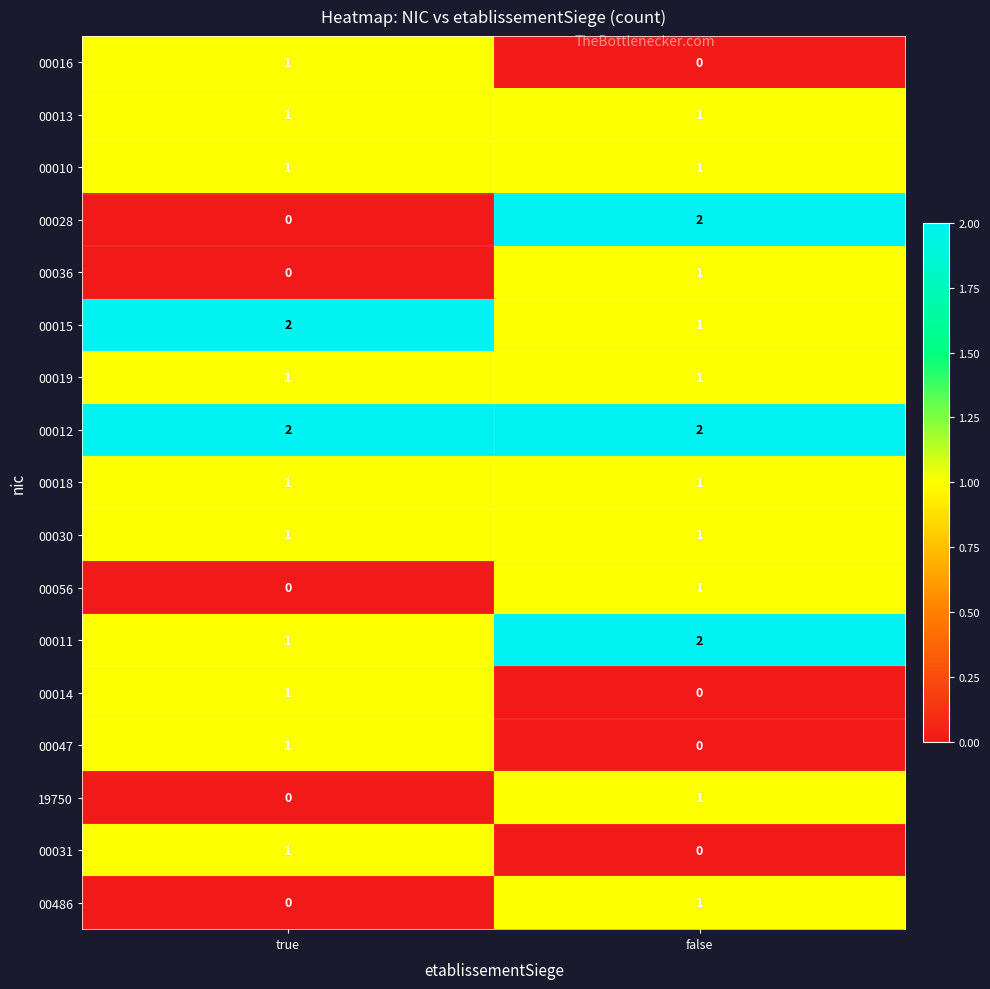

Where is 00015 nearest to the value 1?

false